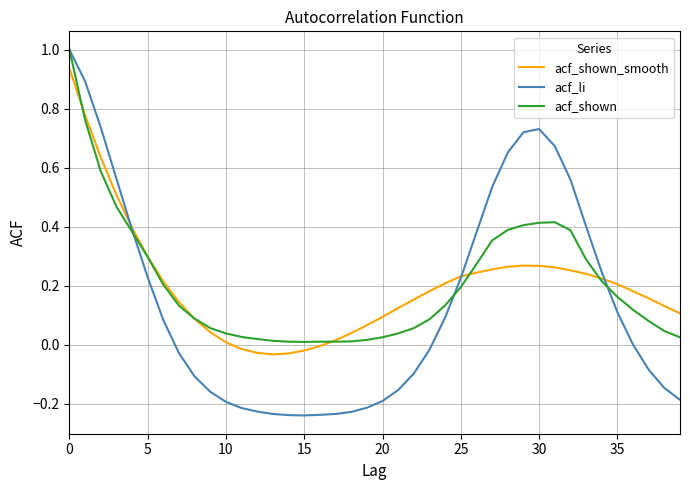

How many distinct data groups are displayed?

3